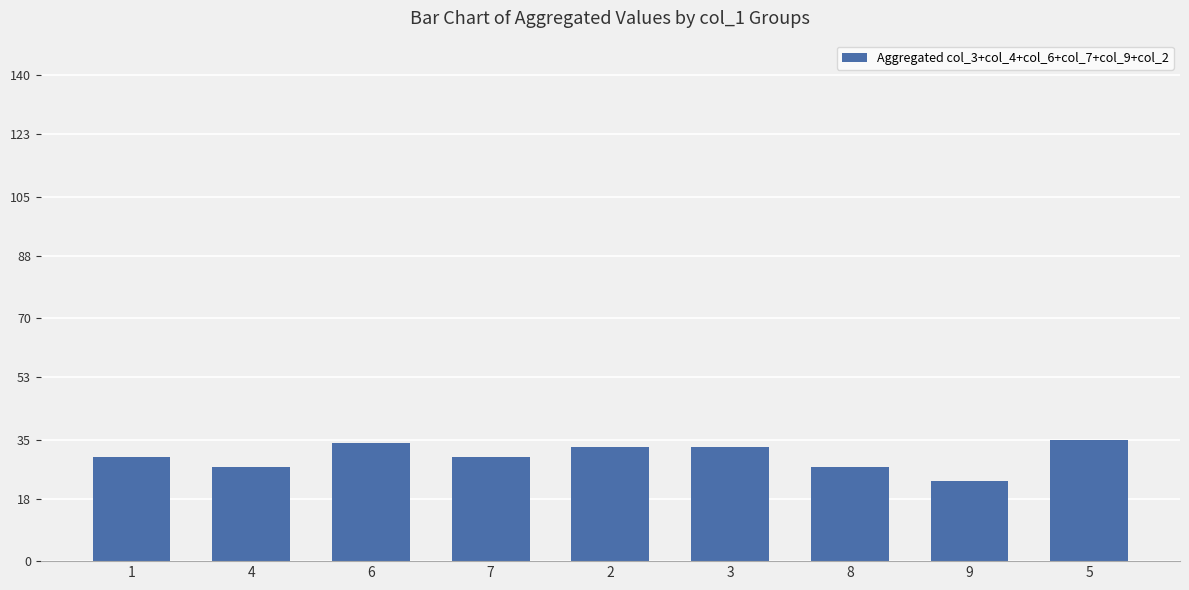

Reading left to right, what are all the values shown in this chart?

1=30	4=27	6=34	7=30	2=33	3=33	8=27	9=23	5=35